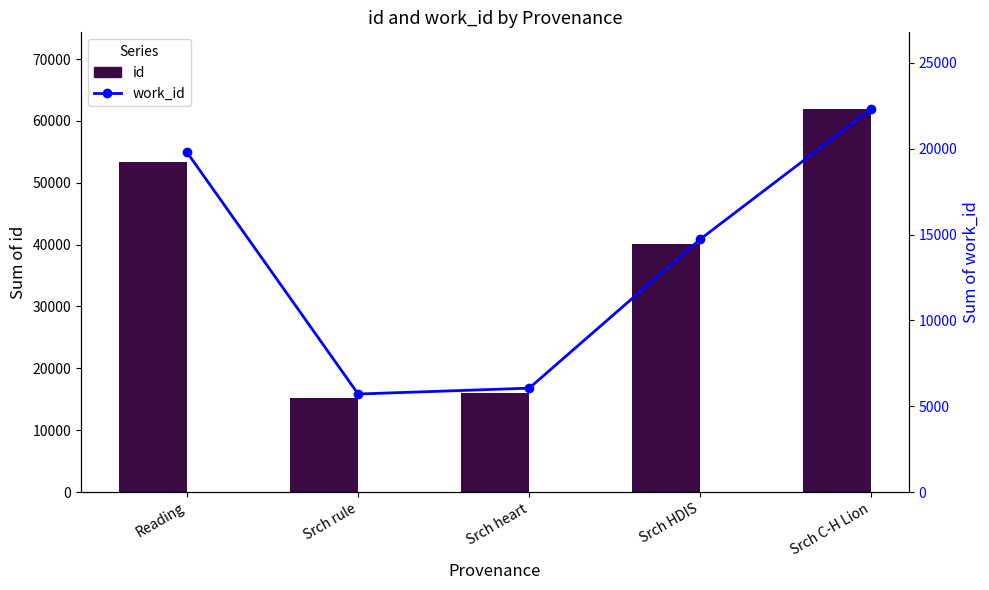

Which series has the widest spread of values?

id